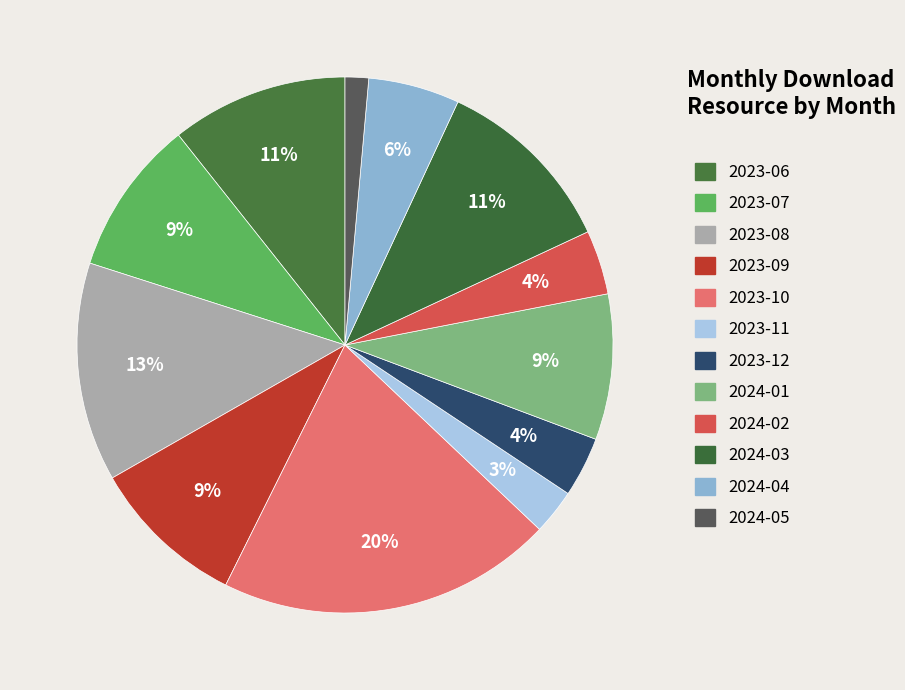

How many segments does this pie chart have?

12